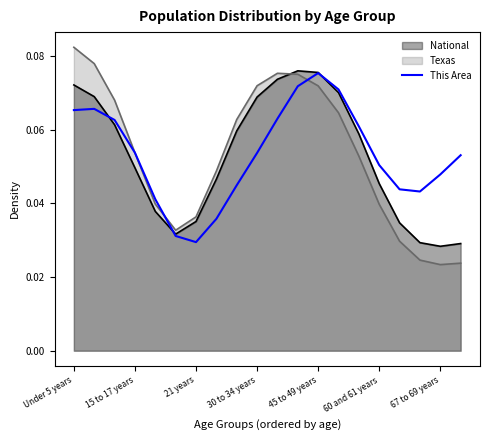

Count the number of data series in this chart.

3